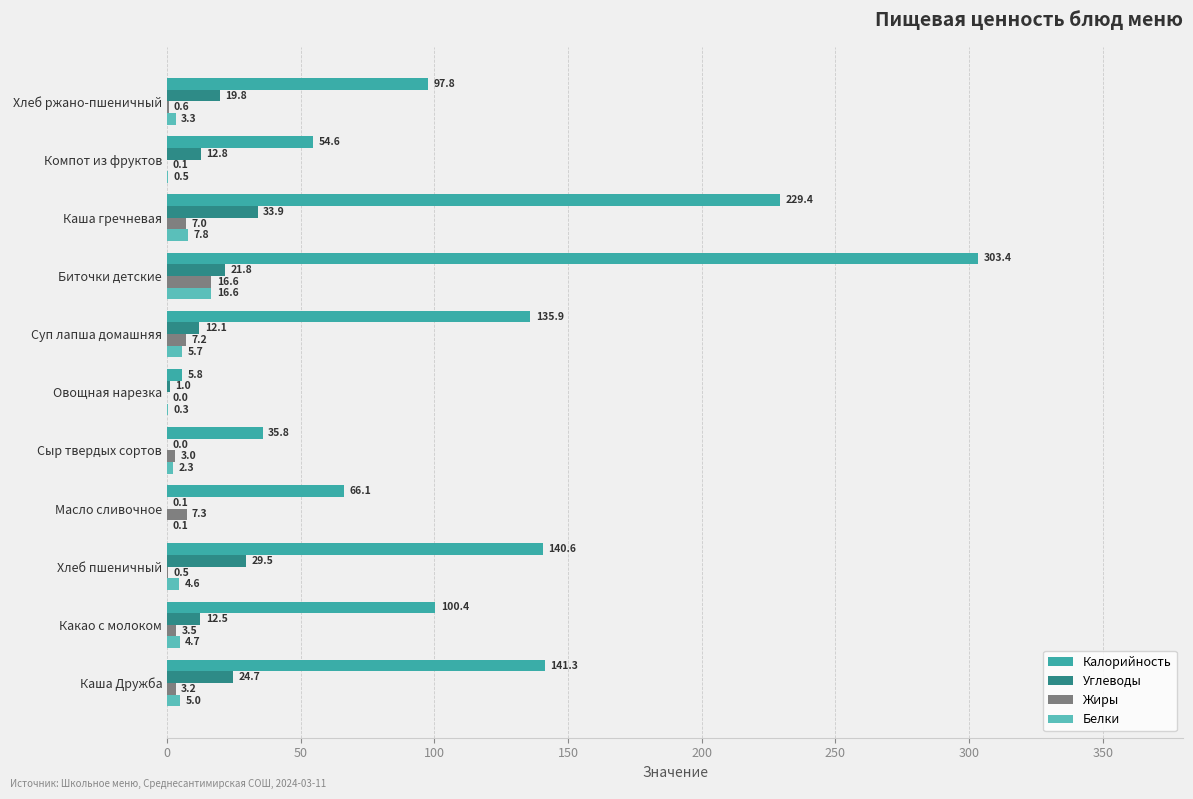

Which series has the largest range (max minus min)?

Калорийность